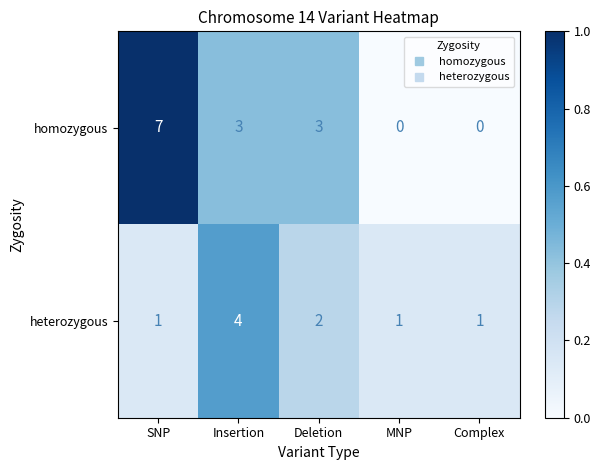

Which label corresponds to the largest value in the chart?

SNP